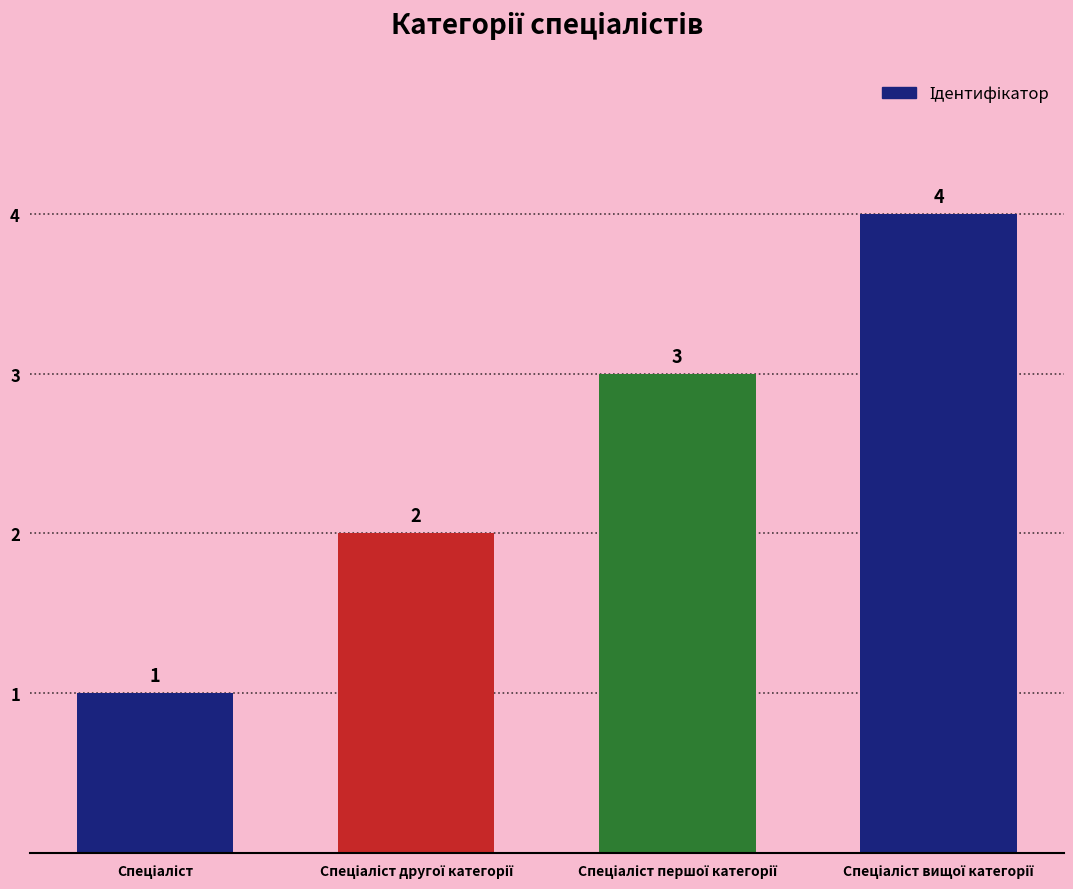

Count the number of categories in the chart.

4